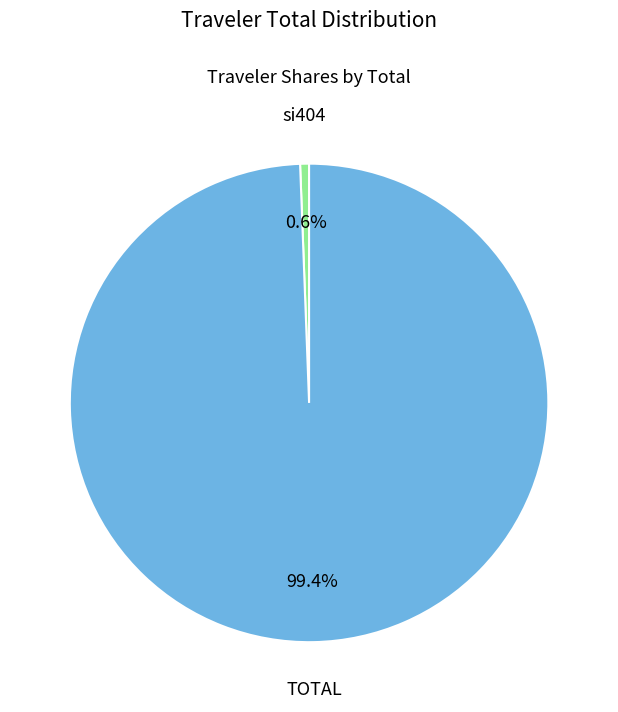

How many segments does this pie chart have?

2